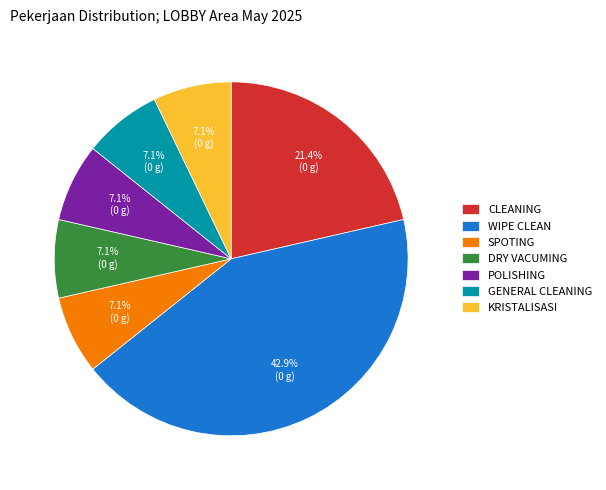

What is the ratio of the value at WIPE CLEAN to the value at GENERAL CLEANING?

6.0